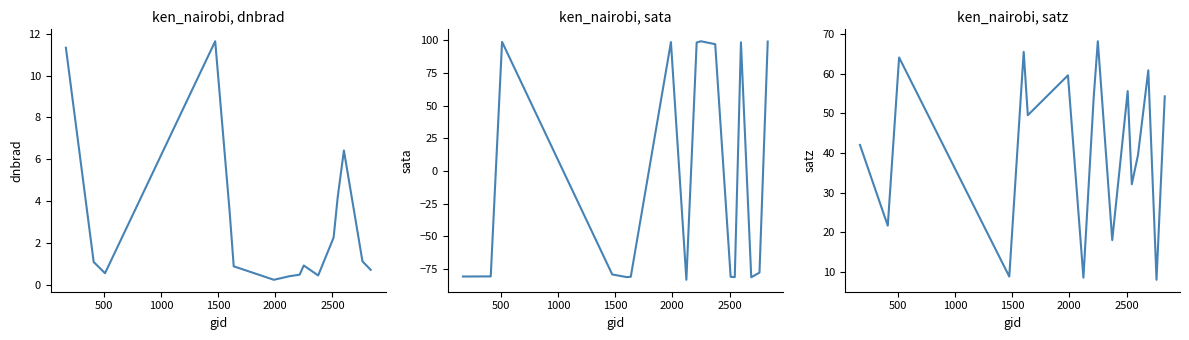

True or false: dnbrad and satz cross at least once.

True